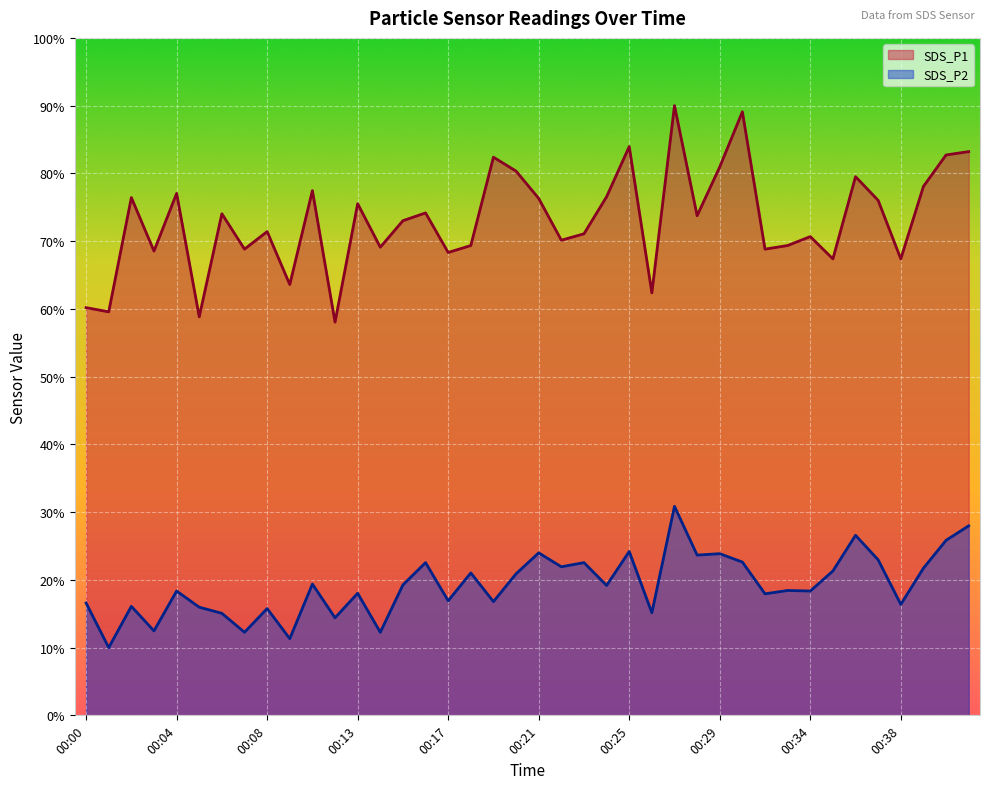

Reading left to right, transcribe all the data shown in this chart.

SDS_P1: 60.2	59.6	76.4	68.5	77.0	58.8	74.0	68.8	71.4	63.6	77.5	58.0	75.5	69.1	73.0	74.2	68.3	69.4	82.4	80.3	76.3	70.1	71.1	76.6	84.0	62.4	90.0	73.8	81.0	89.1	68.8	69.4	70.7	67.4	79.5	76.0	67.4	78.1	82.7	83.2
SDS_P2: 16.6	10.0	16.1	12.5	18.3	16.0	15.1	12.3	15.8	11.3	19.4	14.4	18.0	12.3	19.3	22.5	16.9	21.0	16.8	20.9	24.0	21.9	22.5	19.2	24.2	15.1	30.9	23.7	23.9	22.6	17.9	18.4	18.3	21.3	26.6	23.0	16.4	21.7	25.8	28.0